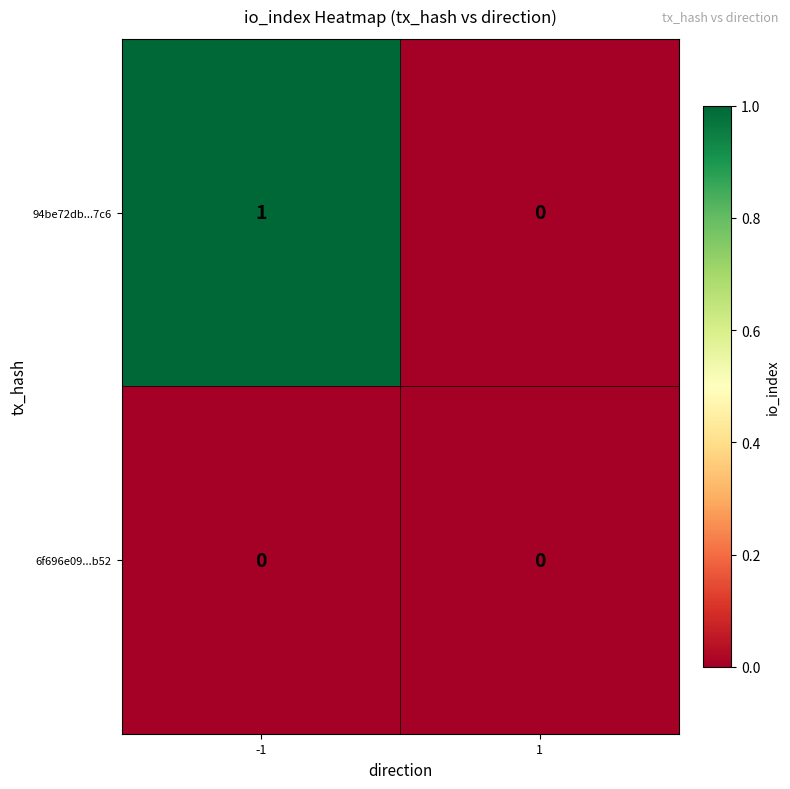

How many distinct data groups are displayed?

2